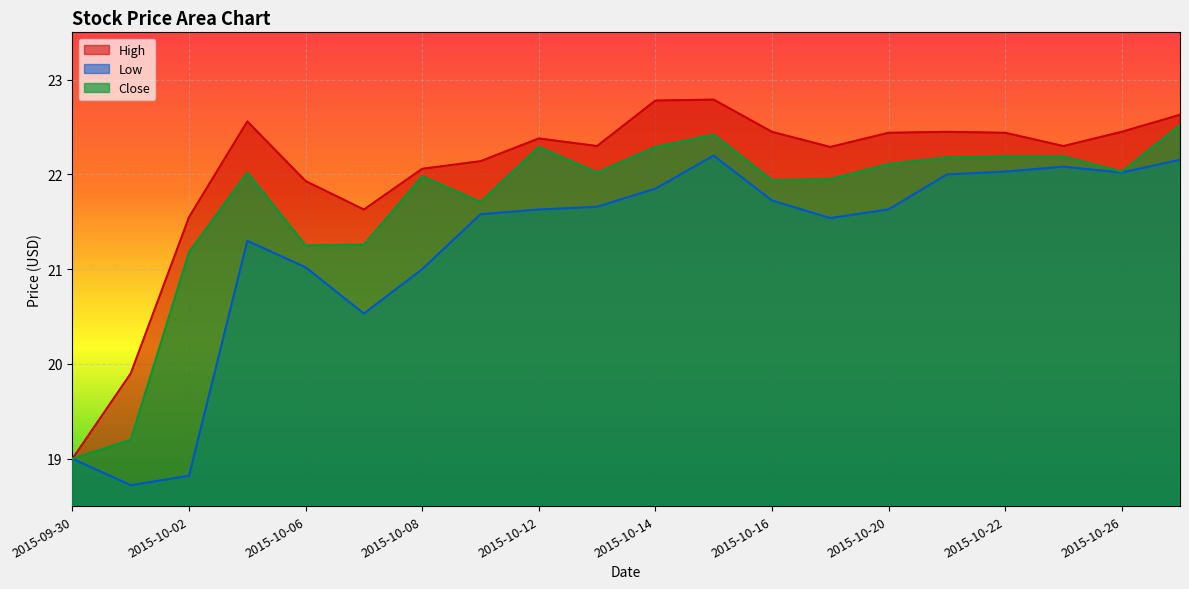

Between 2015-10-13 and 2015-10-06, which is larger?

2015-10-13